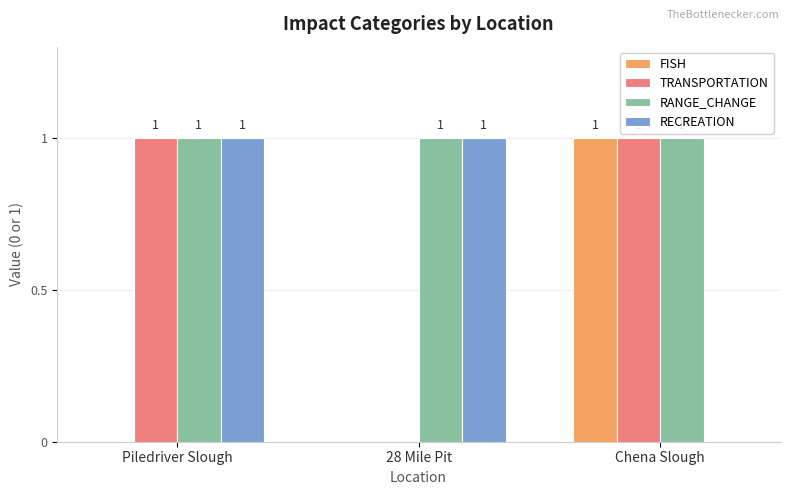

True or false: TRANSPORTATION has a value of 1 at Piledriver Slough.

True